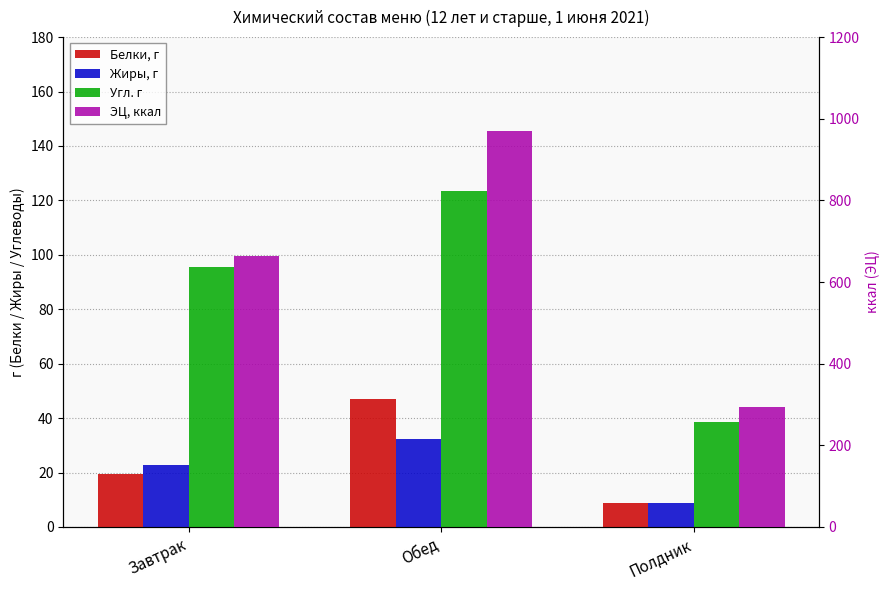

Are the bars horizontal?

No